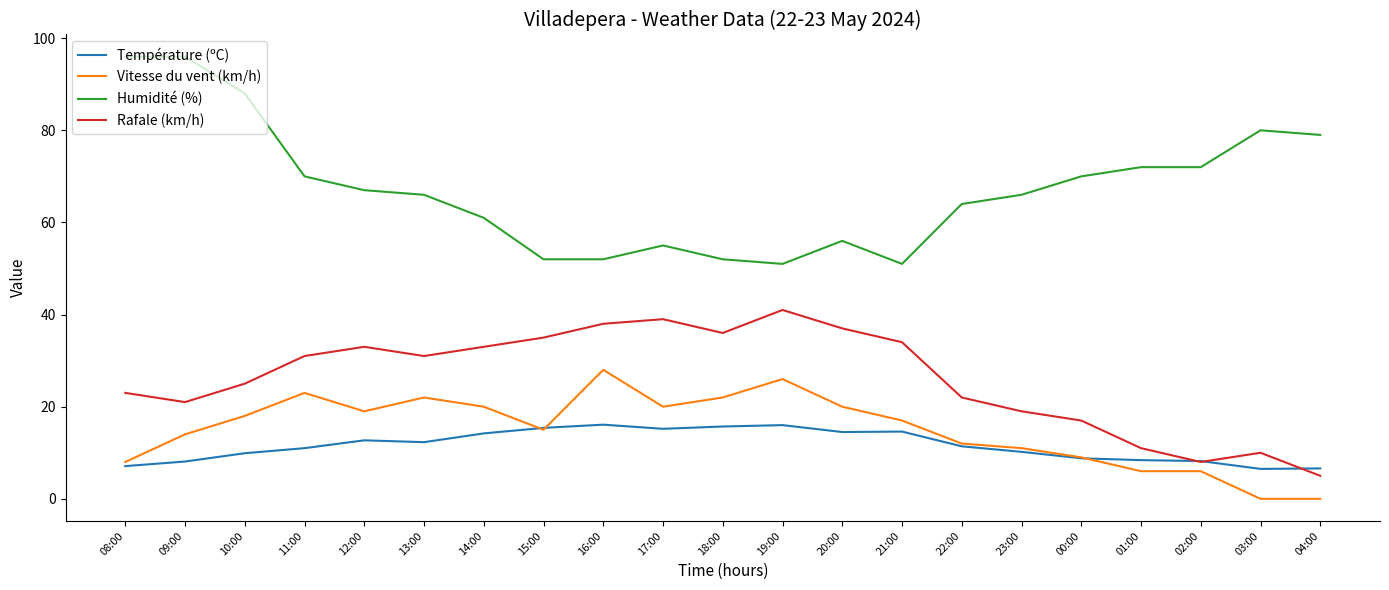

Rank the series by their maximum value, from lowest to highest.

Température (ºC), Vitesse du vent (km/h), Rafale (km/h), Humidité (%)